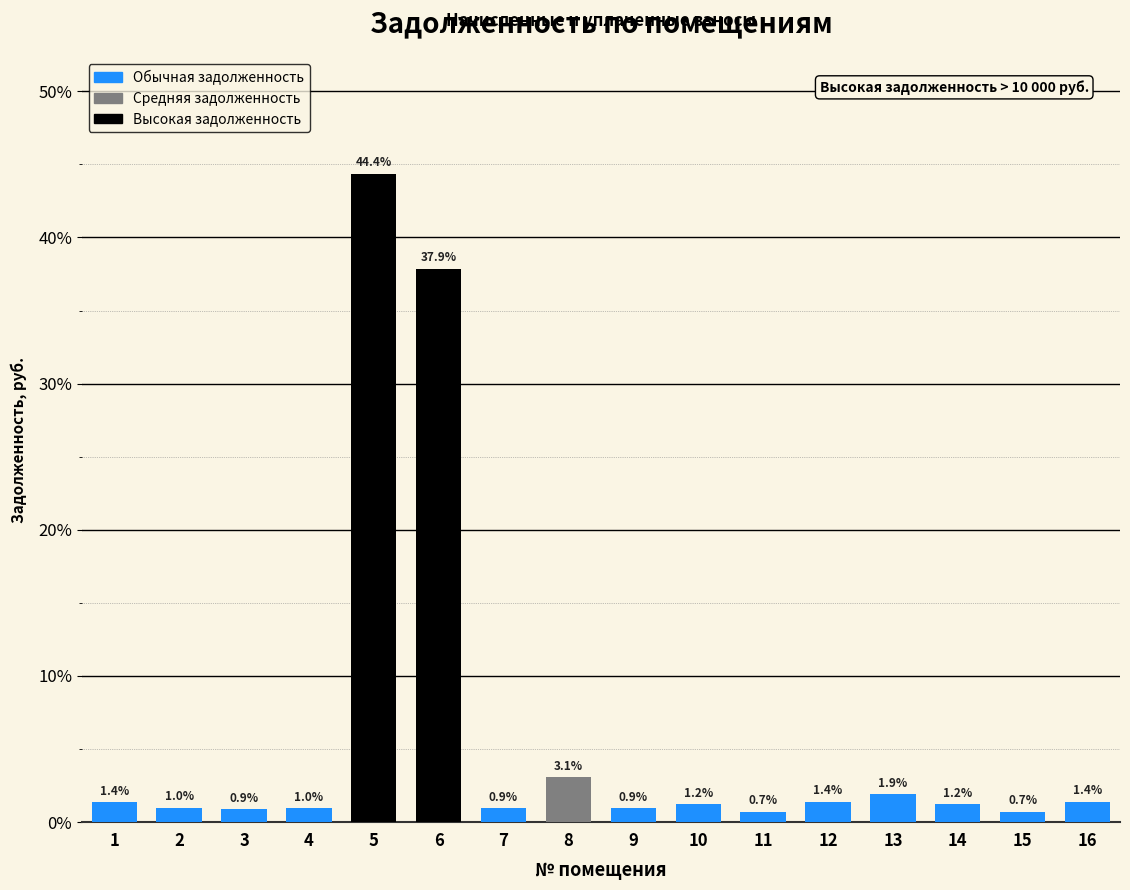

Reading left to right, list all the values displayed in this chart.

1=1.4	2=1.0	3=0.9	4=1.0	5=44.4	6=37.9	7=0.9	8=3.1	9=0.9	10=1.2	11=0.7	12=1.4	13=1.9	14=1.2	15=0.7	16=1.4